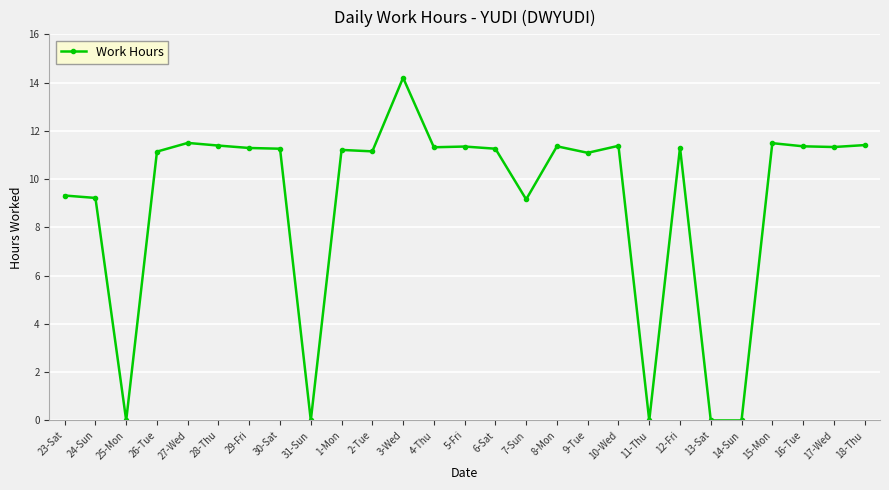

What is the label of the 18th point from the left?

9-Tue